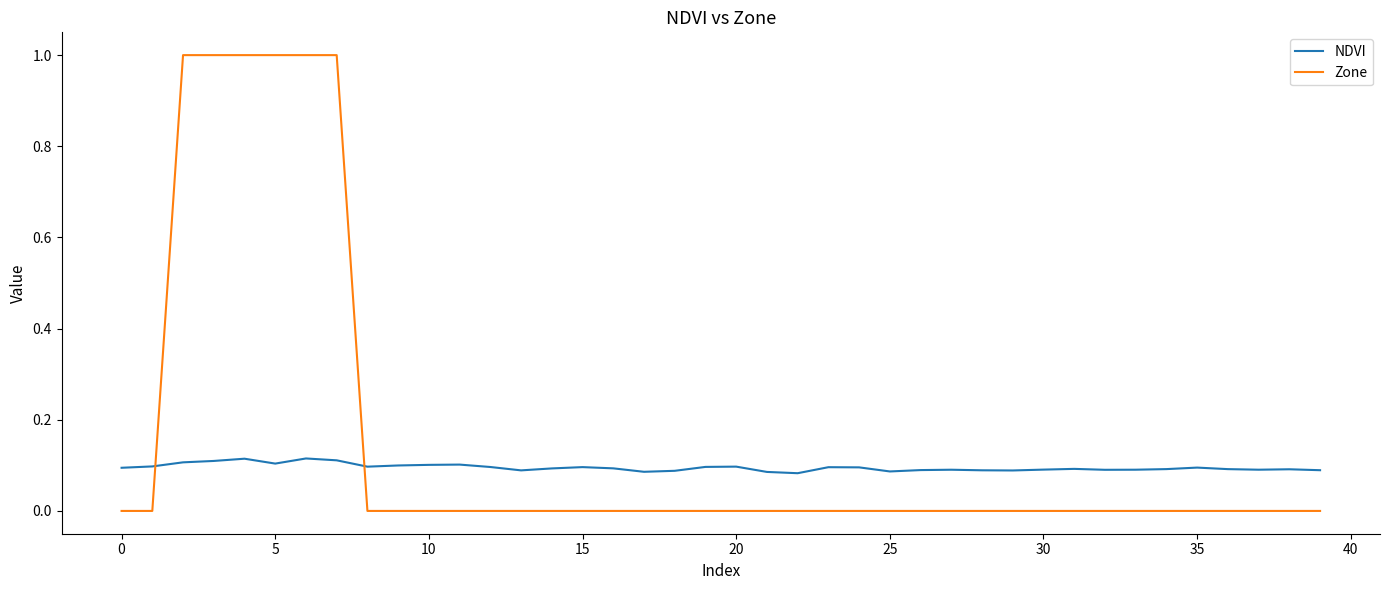

Count the NDVI values in the range 0 to 1.

40